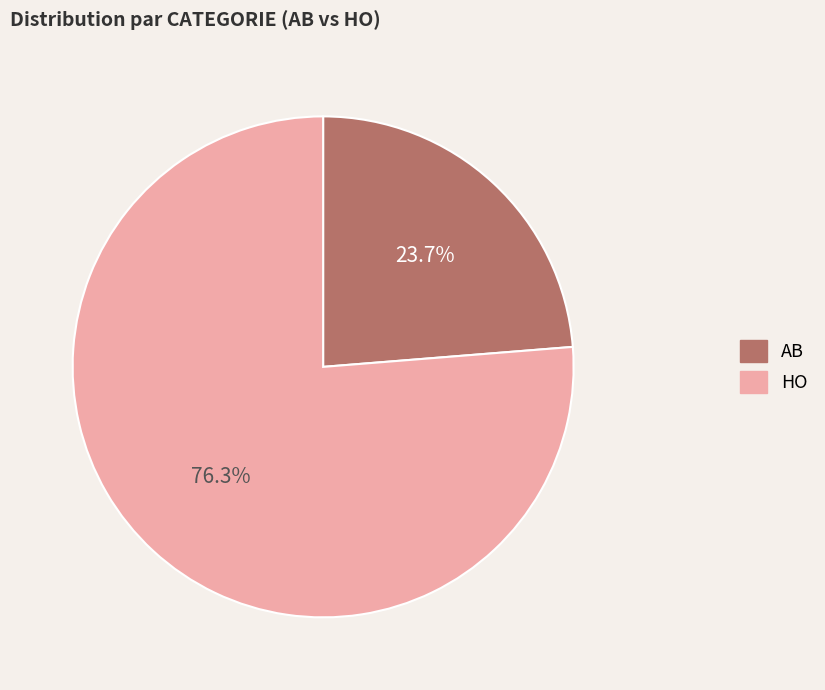

Approximately how many times larger is the value at HO compared to AB?

3.2